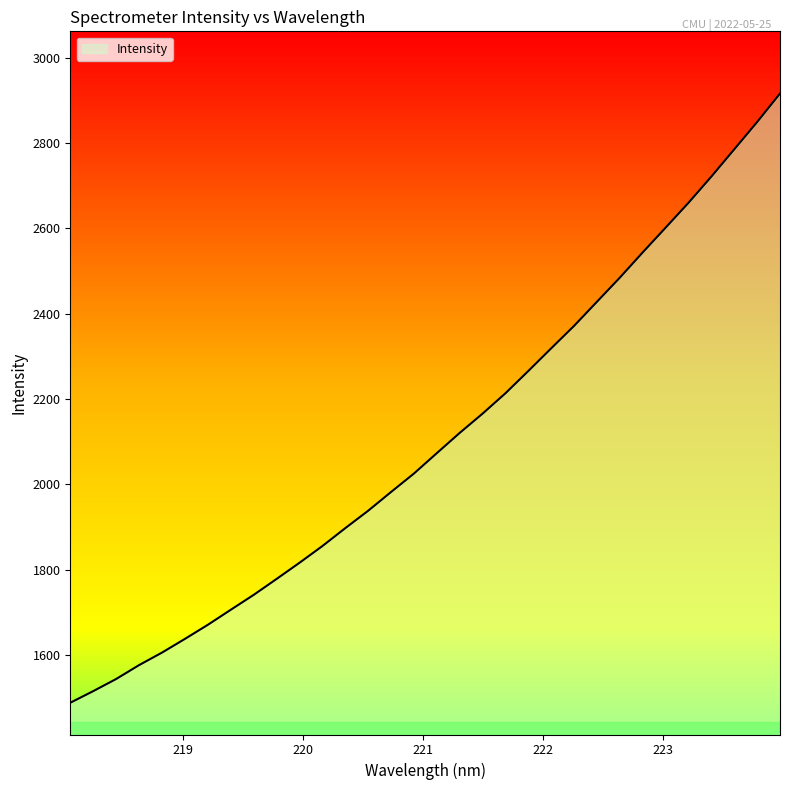

What is the difference between the maximum and minimum values?

1427.8